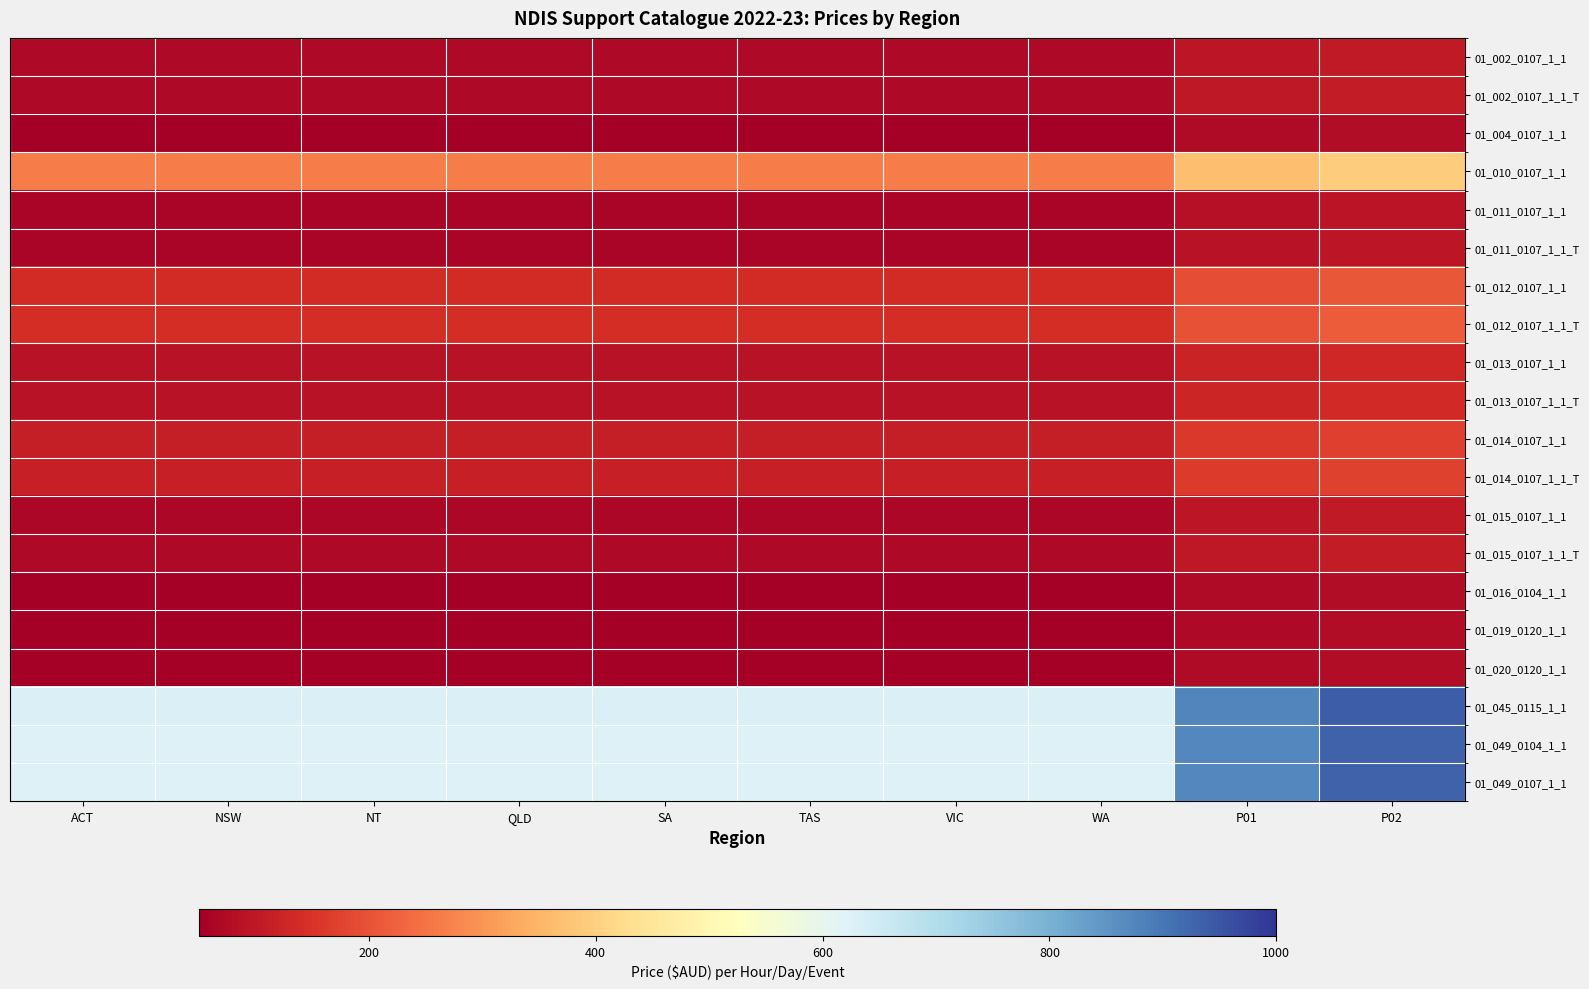

Reading right to left, transcribe all the data shown in this chart.

01_002_0107_1_1: P02=104.7	P01=97.7	WA=69.8	VIC=69.8	TAS=69.8	SA=69.8	QLD=69.8	NT=69.8	NSW=69.8	ACT=69.8
01_002_0107_1_1_T: P02=107.8	P01=100.6	WA=71.9	VIC=71.9	TAS=71.9	SA=71.9	QLD=71.9	NT=71.9	NSW=71.9	ACT=71.9
01_004_0107_1_1: P02=79.1	P01=73.8	WA=52.7	VIC=52.7	TAS=52.7	SA=52.7	QLD=52.7	NT=52.7	NSW=52.7	ACT=52.7
01_010_0107_1_1: P02=393.2	P01=367.0	WA=262.2	VIC=262.2	TAS=262.2	SA=262.2	QLD=262.2	NT=262.2	NSW=262.2	ACT=262.2
01_011_0107_1_1: P02=93.3	P01=87.0	WA=62.2	VIC=62.2	TAS=62.2	SA=62.2	QLD=62.2	NT=62.2	NSW=62.2	ACT=62.2
01_011_0107_1_1_T: P02=96.1	P01=89.7	WA=64.0	VIC=64.0	TAS=64.0	SA=64.0	QLD=64.0	NT=64.0	NSW=64.0	ACT=64.0
01_012_0107_1_1: P02=207.3	P01=193.5	WA=138.2	VIC=138.2	TAS=138.2	SA=138.2	QLD=138.2	NT=138.2	NSW=138.2	ACT=138.2
01_012_0107_1_1_T: P02=213.5	P01=199.3	WA=142.3	VIC=142.3	TAS=142.3	SA=142.3	QLD=142.3	NT=142.3	NSW=142.3	ACT=142.3
01_013_0107_1_1: P02=131.3	P01=122.5	WA=87.5	VIC=87.5	TAS=87.5	SA=87.5	QLD=87.5	NT=87.5	NSW=87.5	ACT=87.5
01_013_0107_1_1_T: P02=135.2	P01=126.2	WA=90.1	VIC=90.1	TAS=90.1	SA=90.1	QLD=90.1	NT=90.1	NSW=90.1	ACT=90.1
01_014_0107_1_1: P02=169.3	P01=158.0	WA=112.8	VIC=112.8	TAS=112.8	SA=112.8	QLD=112.8	NT=112.8	NSW=112.8	ACT=112.8
01_014_0107_1_1_T: P02=174.4	P01=162.7	WA=116.2	VIC=116.2	TAS=116.2	SA=116.2	QLD=116.2	NT=116.2	NSW=116.2	ACT=116.2
01_015_0107_1_1: P02=102.8	P01=95.9	WA=68.5	VIC=68.5	TAS=68.5	SA=68.5	QLD=68.5	NT=68.5	NSW=68.5	ACT=68.5
01_015_0107_1_1_T: P02=105.8	P01=98.8	WA=70.6	VIC=70.6	TAS=70.6	SA=70.6	QLD=70.6	NT=70.6	NSW=70.6	ACT=70.6
01_016_0104_1_1: P02=79.1	P01=73.8	WA=52.7	VIC=52.7	TAS=52.7	SA=52.7	QLD=52.7	NT=52.7	NSW=52.7	ACT=52.7
01_019_0120_1_1: P02=76.3	P01=71.2	WA=50.9	VIC=50.9	TAS=50.9	SA=50.9	QLD=50.9	NT=50.9	NSW=50.9	ACT=50.9
01_020_0120_1_1: P02=77.7	P01=72.5	WA=51.8	VIC=51.8	TAS=51.8	SA=51.8	QLD=51.8	NT=51.8	NSW=51.8	ACT=51.8
01_045_0115_1_1: P02=939.9	P01=877.3	WA=626.6	VIC=626.6	TAS=626.6	SA=626.6	QLD=626.6	NT=626.6	NSW=626.6	ACT=626.6
01_049_0104_1_1: P02=932.5	P01=870.4	WA=621.7	VIC=621.7	TAS=621.7	SA=621.7	QLD=621.7	NT=621.7	NSW=621.7	ACT=621.7
01_049_0107_1_1: P02=932.5	P01=870.4	WA=621.7	VIC=621.7	TAS=621.7	SA=621.7	QLD=621.7	NT=621.7	NSW=621.7	ACT=621.7